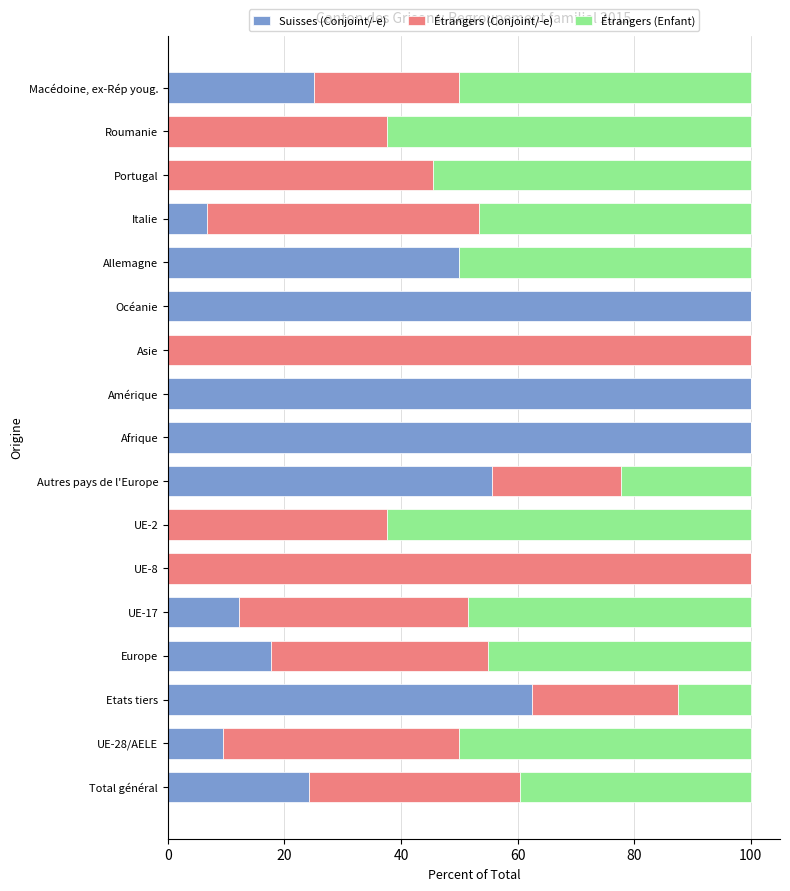

How many values in the Suisses (Conjoint/-e) series exceed 17?

9